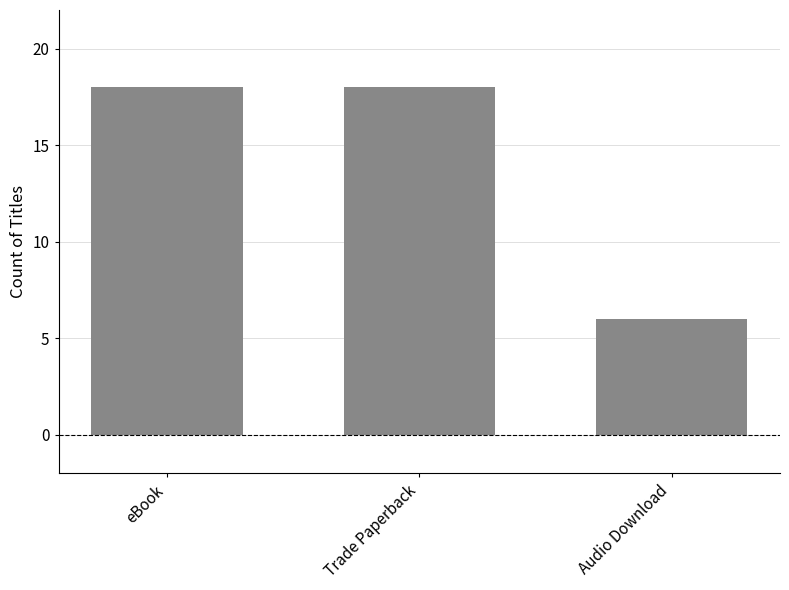

What is the greatest value displayed?

18